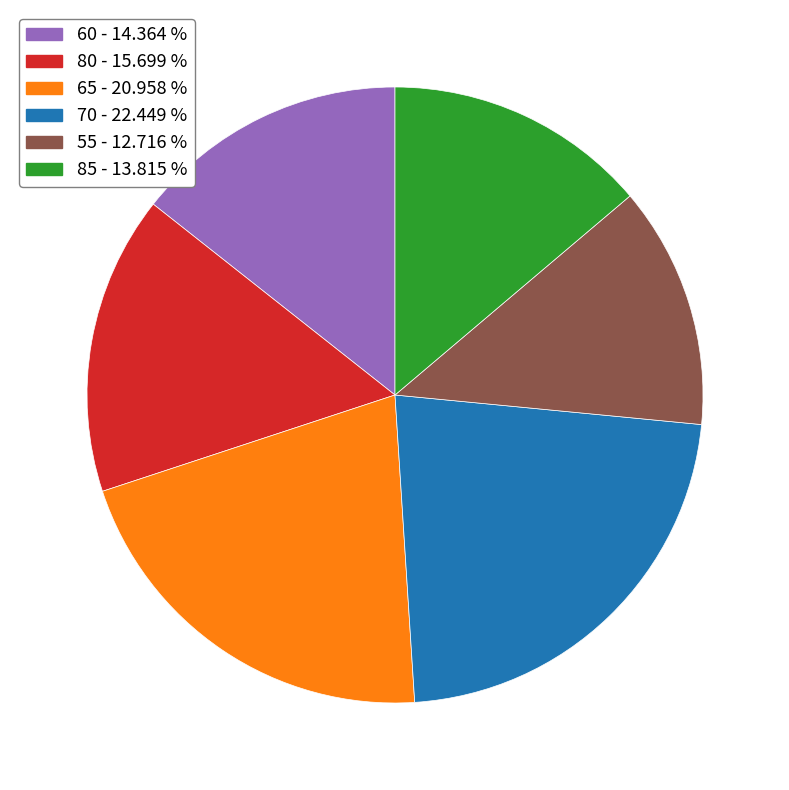

Is there a majority slice in this chart?

No